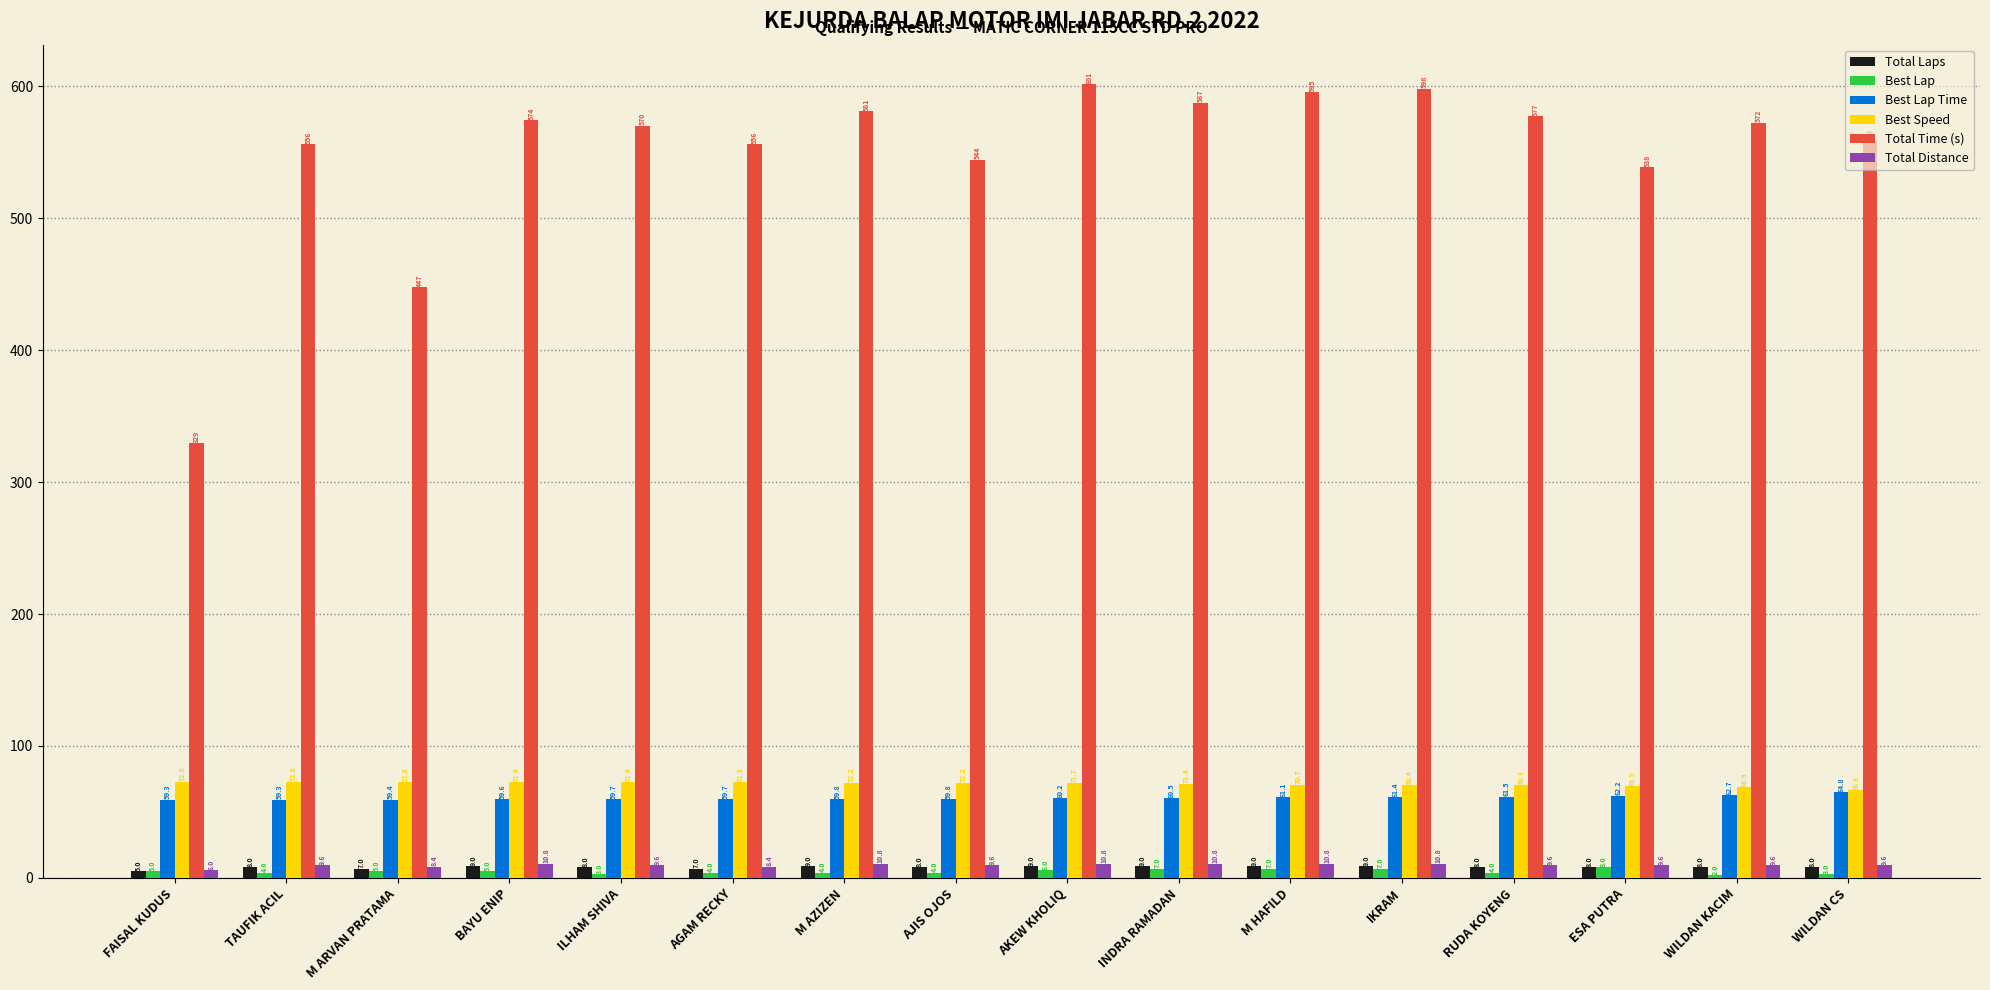

What position from the left is TAUFIK ACIL?

2